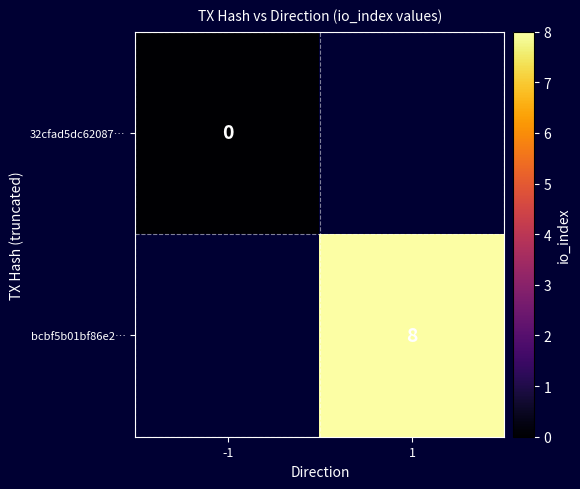

Is it true that bcbf5b01bf86e2… equals 8 at 1?

True